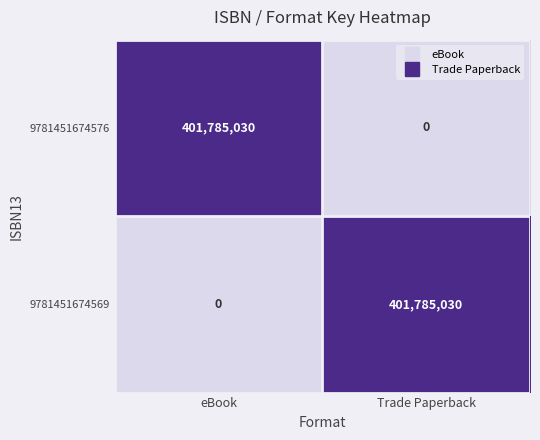

What is the difference between the highest and lowest values at Trade Paperback?

401785030